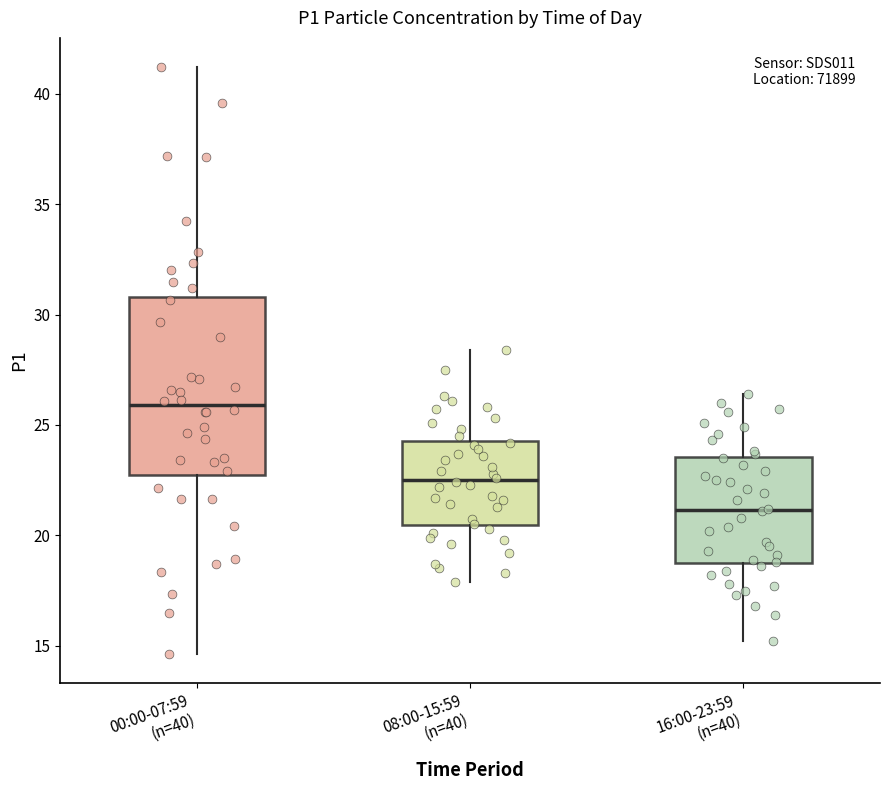

Comparing the boxes themselves (not the whiskers), which one is the tallest?

00:00-07:59 (n=40)